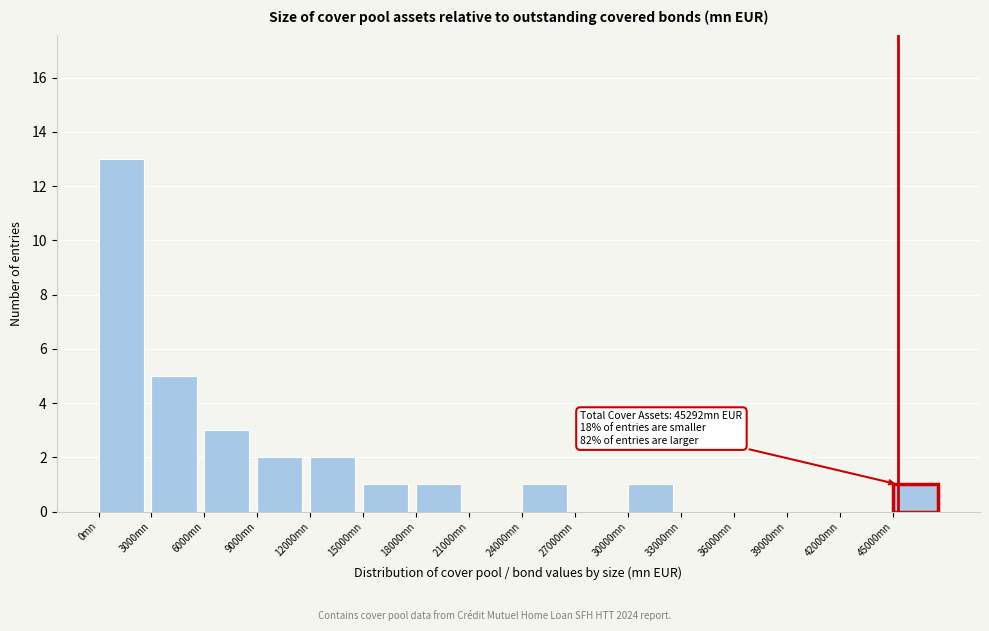

Over which range of the x-axis is the bar tallest?

0 to 3000